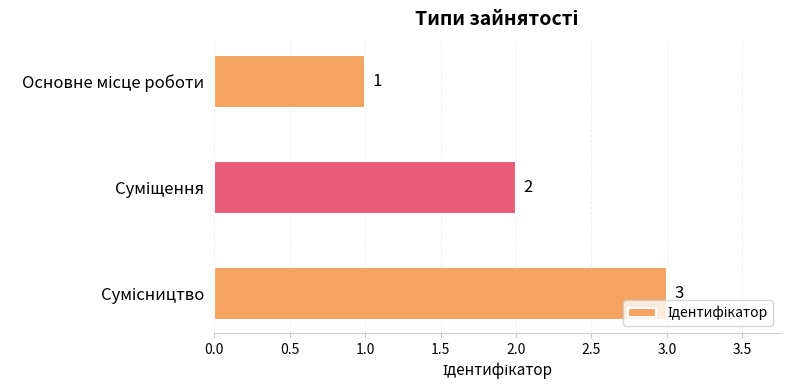

What is the sum of all values?

6